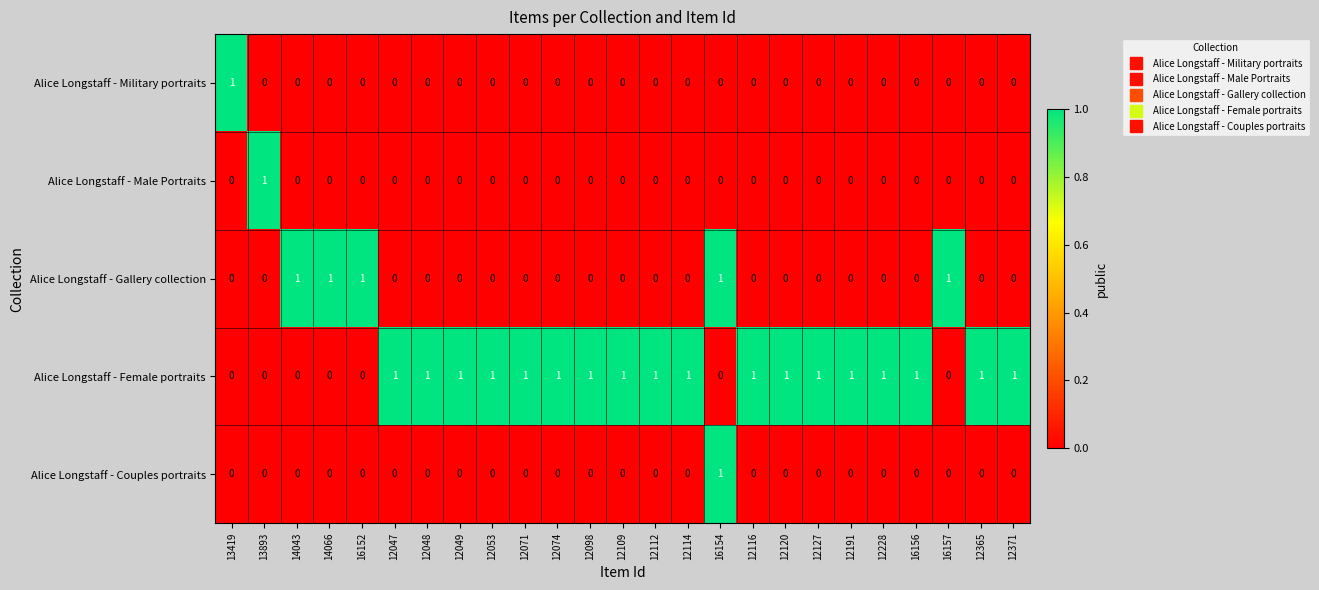

What is the difference between the highest and lowest values at 12047?

1